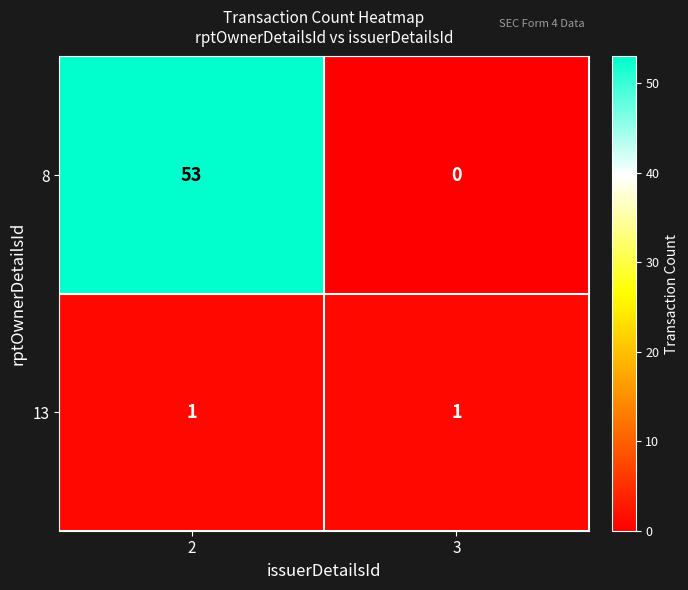

List the series in order of their peak value, highest first.

8, 13